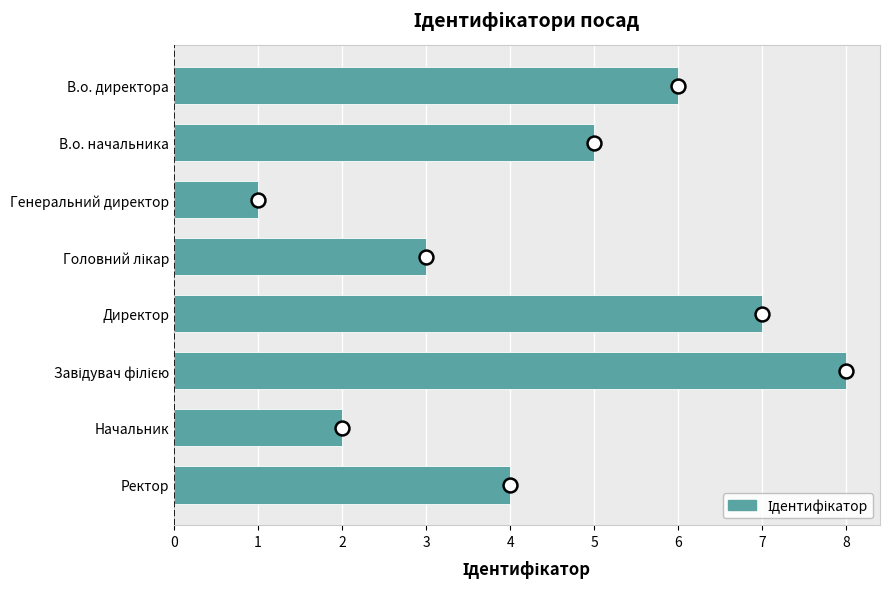

What is the change in value from Генеральний директор to Директор?

+6